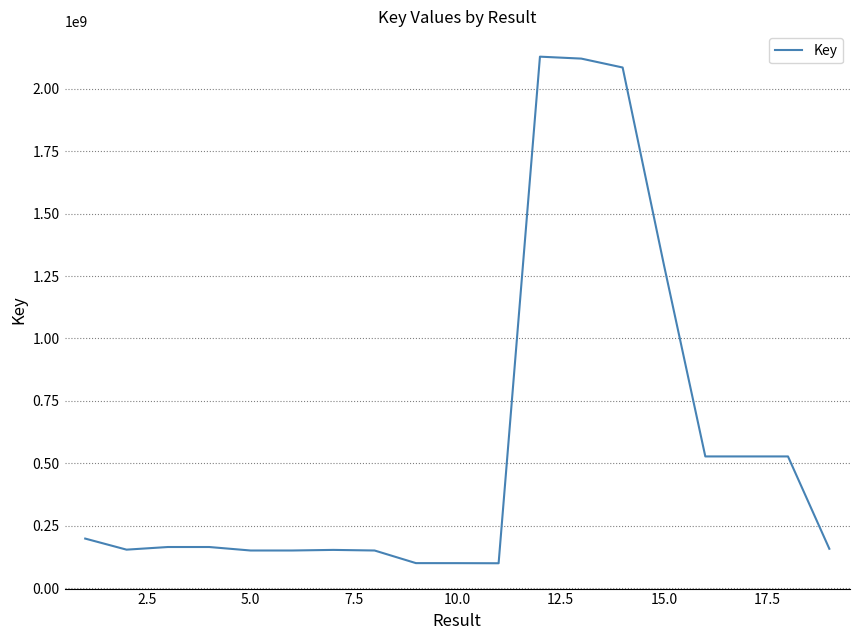

What is the difference between the maximum and minimum values?

2027804863